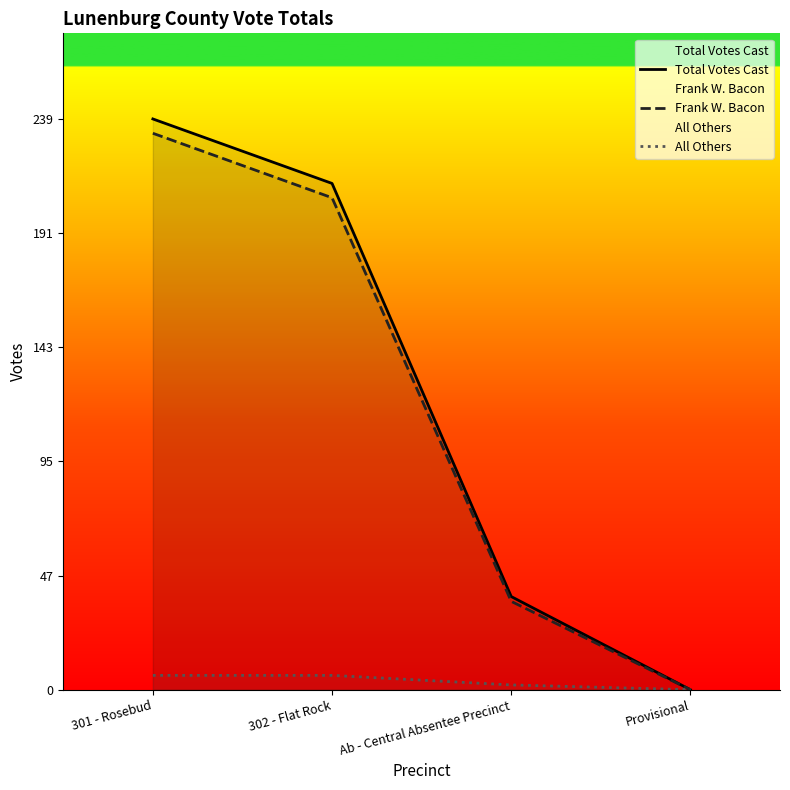

What is the difference between the Total Votes Cast values at Ab - Central Absentee Precinct and 301 - Rosebud?

200